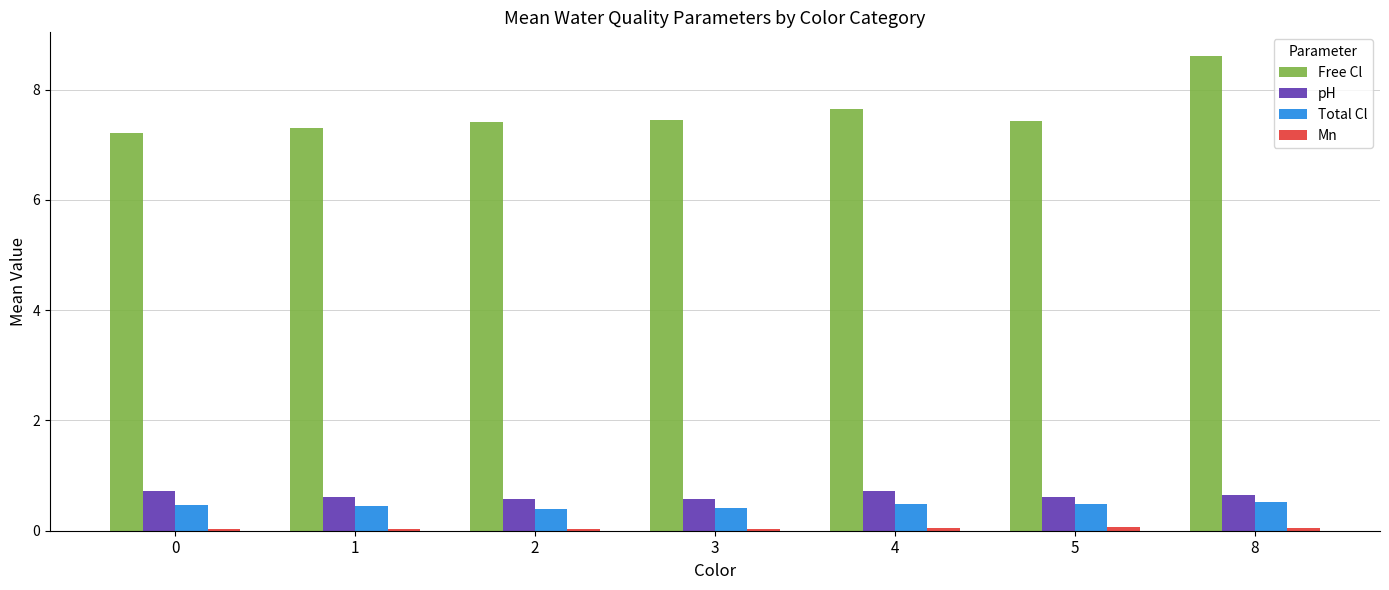

Are the bars horizontal?

No